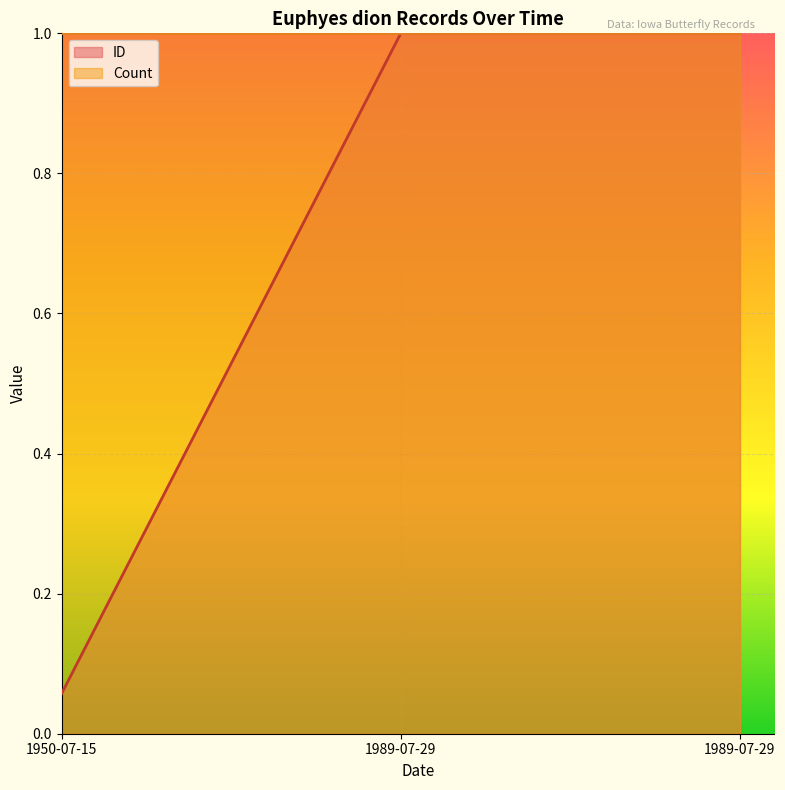

List the labels in order of value, largest first.

1989-07-29, 1989-07-29, 1950-07-15